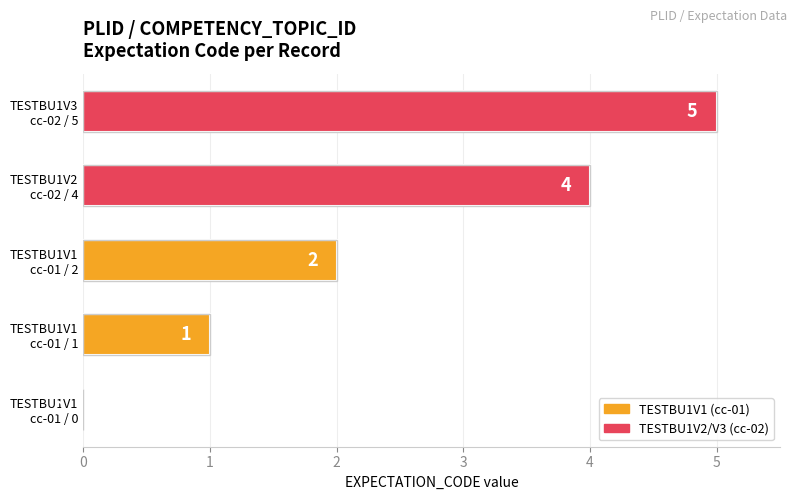

What is the maximum value shown in the chart?

5